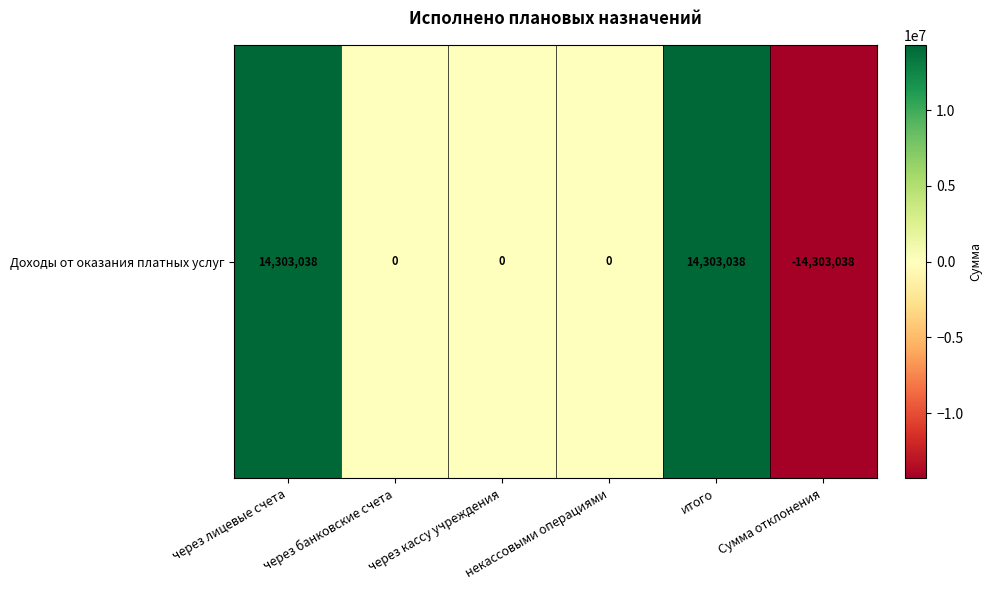

At which label does the data first exceed 0?

через лицевые счета